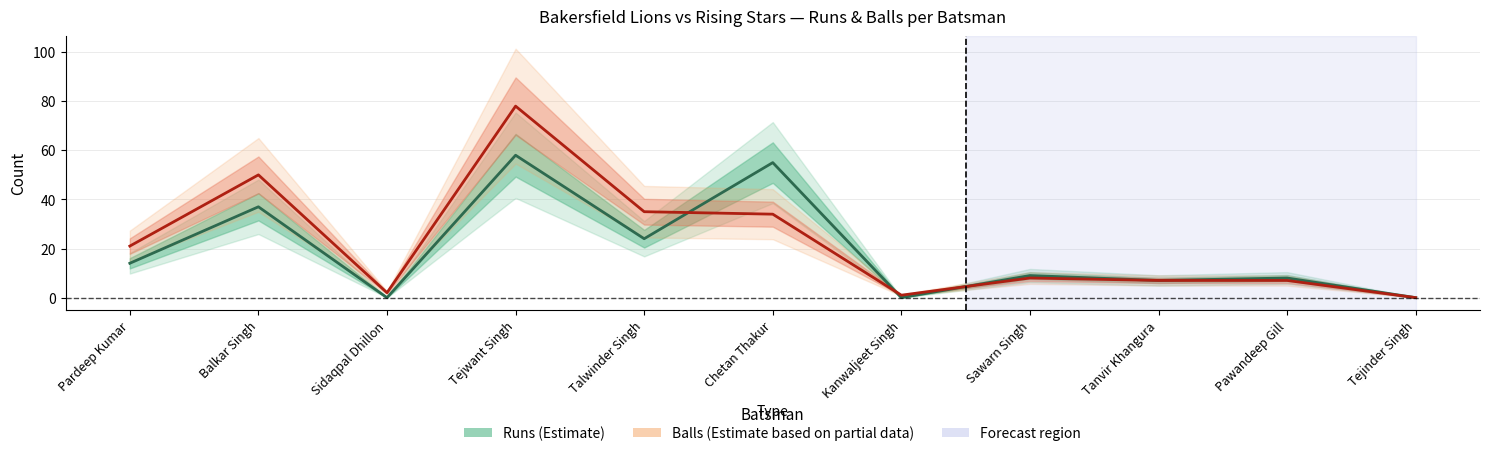

What is the sum of the Balls (Estimate partial) values at Balkar Singh and Kanwaljeet Singh?

51